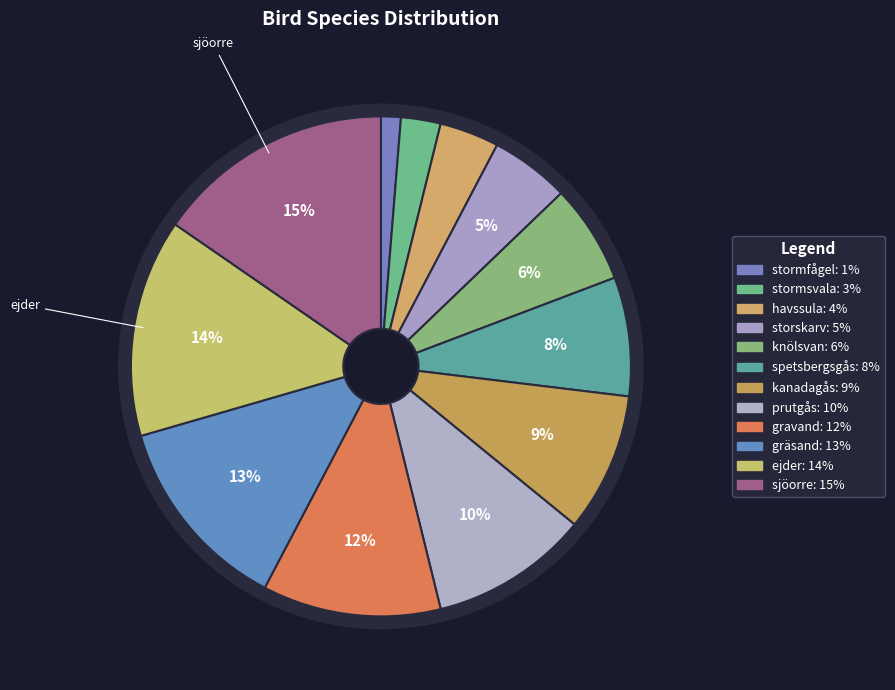

How many slices are in this pie chart?

12